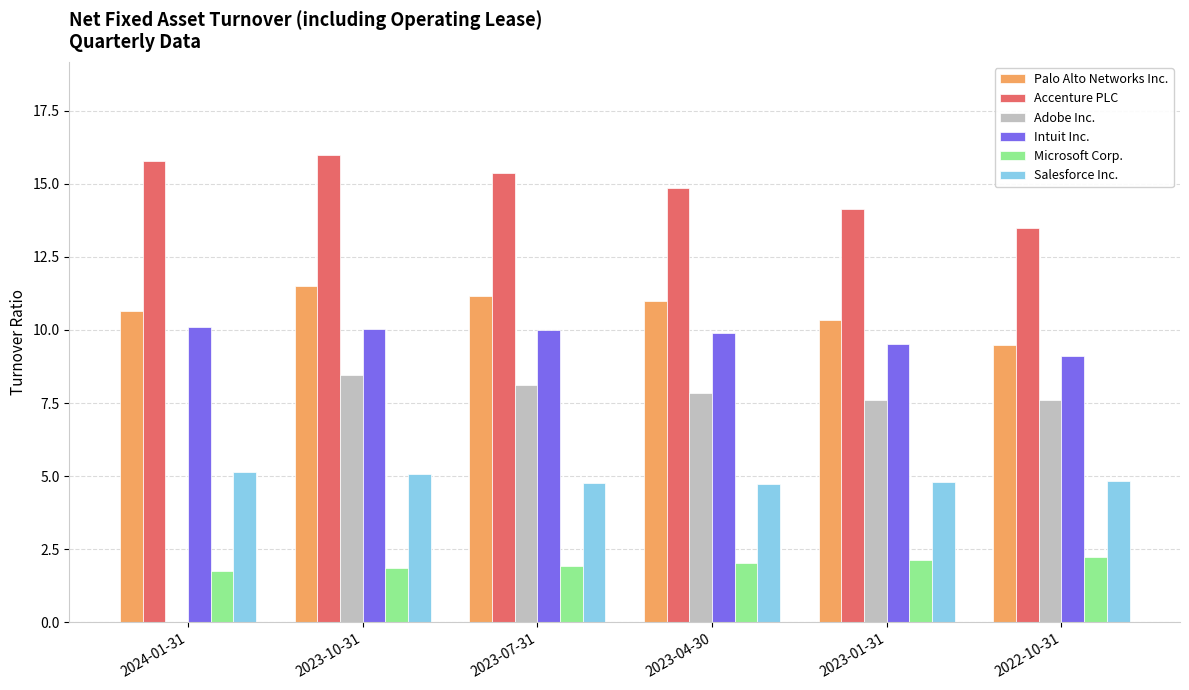

What is the maximum value shown in the chart?

16.0